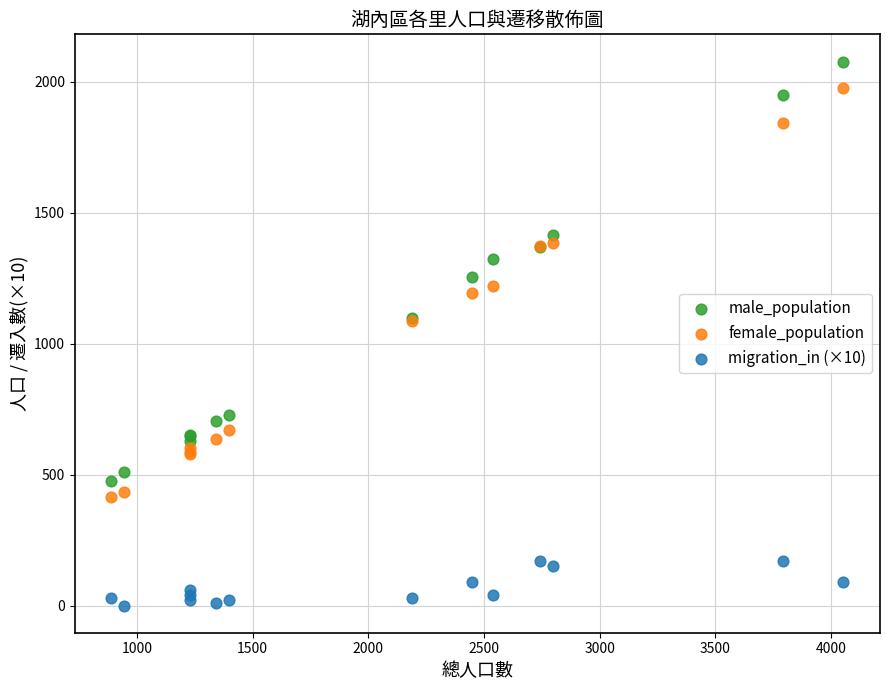

What is the X range (max minus min) for the scatter plot?

3163